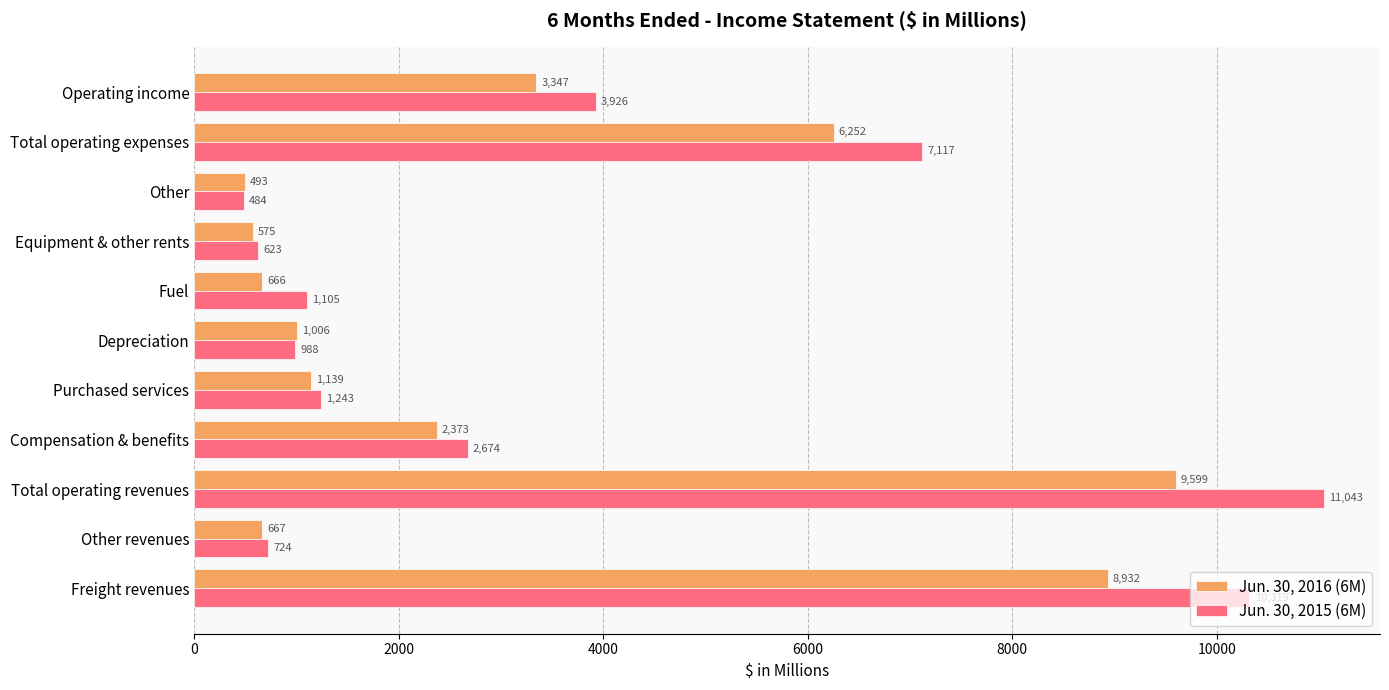

Rank the series by their maximum value, from lowest to highest.

Jun. 30, 2016 (6M), Jun. 30, 2015 (6M)